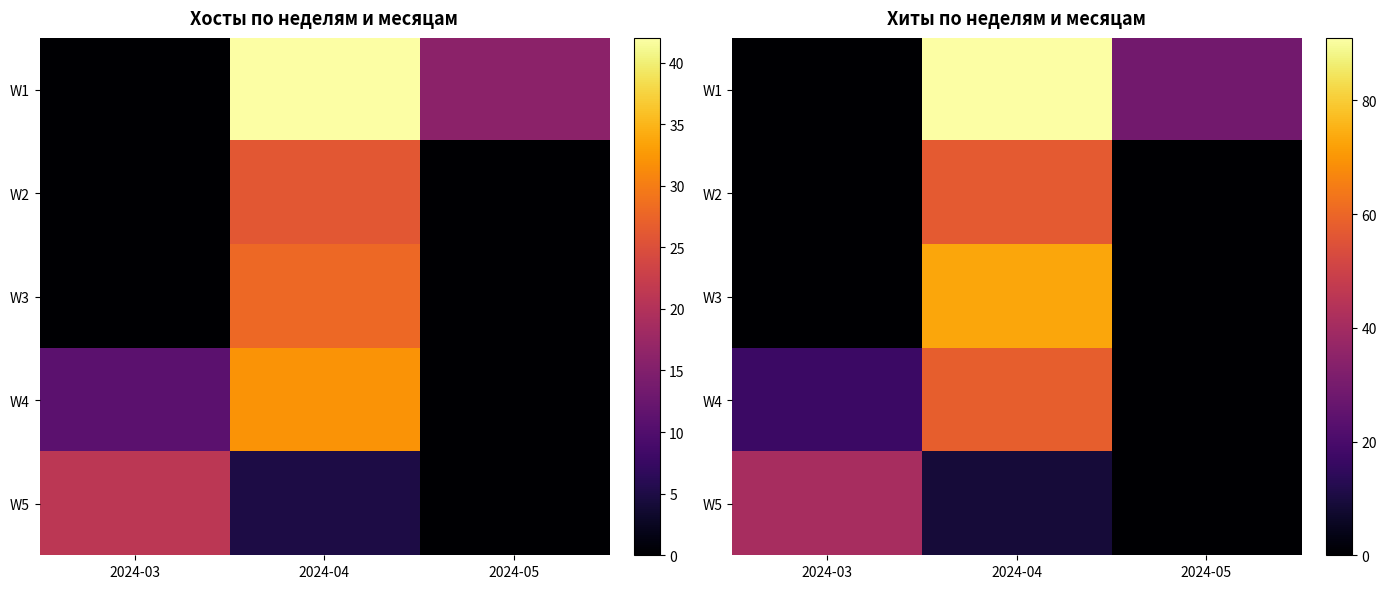

How many distinct data groups are displayed?

5